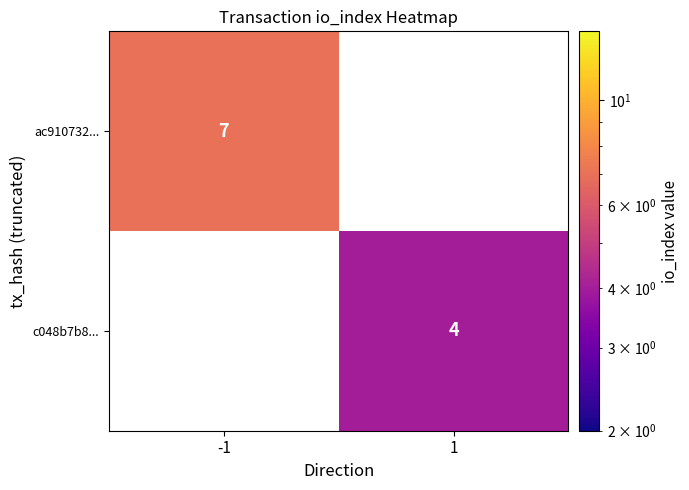

The value of c048b7b8... at 1 is 4. True or false?

True